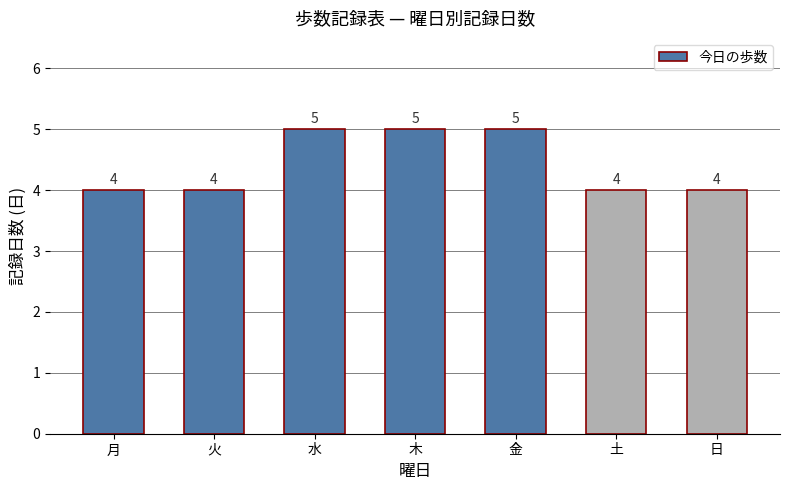

True or false: the data shows 4 at 土.

True